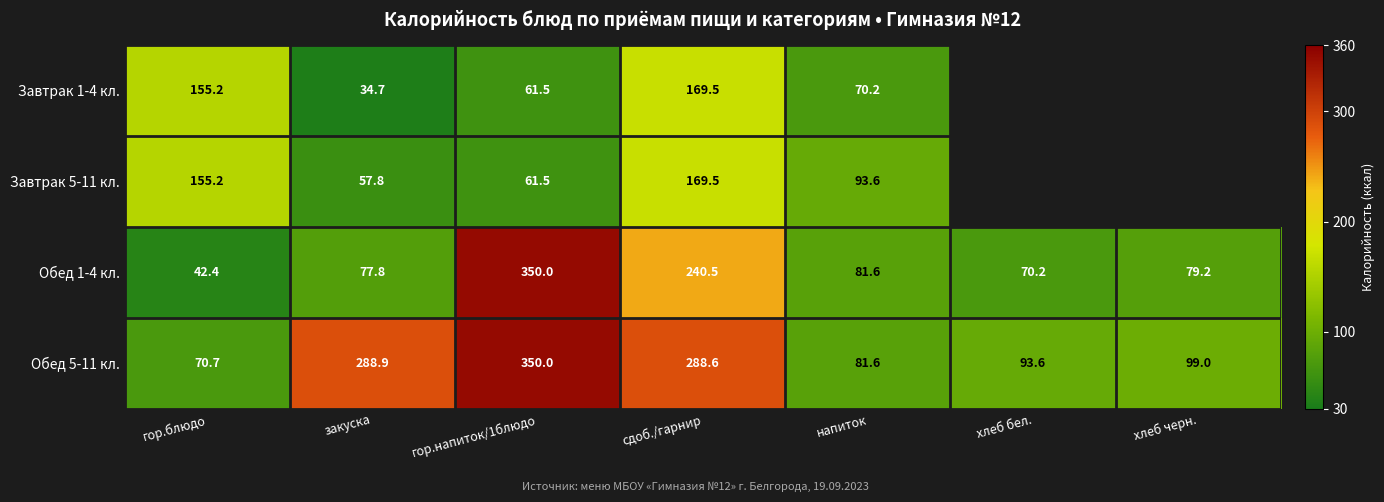

True or false: Завтрак 5-11 кл. has a value of 61.5 at гор.напиток/1блюдо.

True